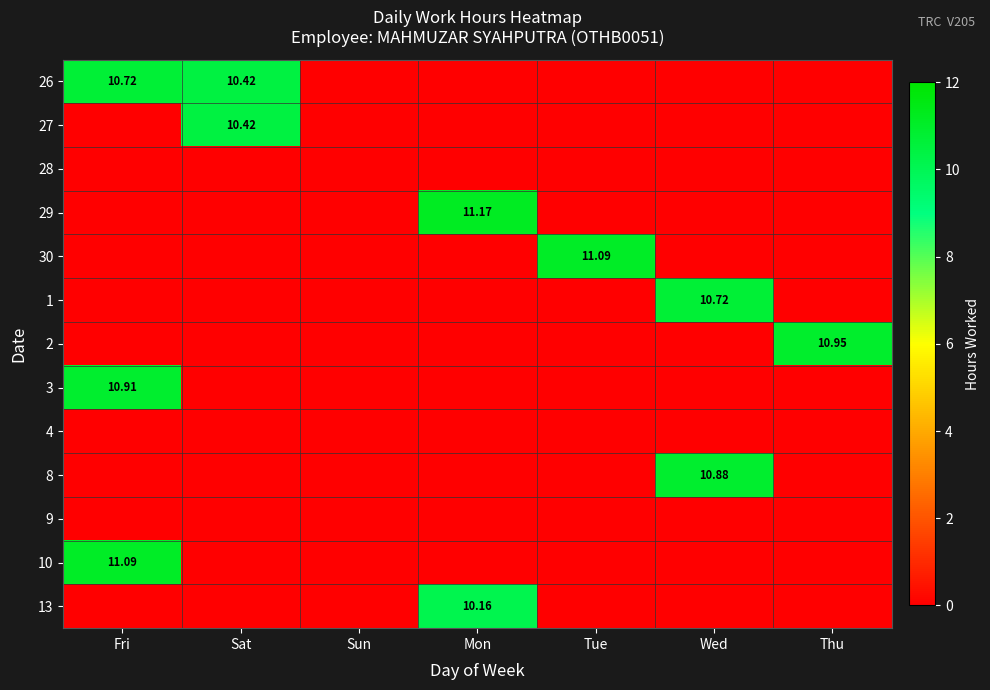

Which series has the largest total across all categories?

26